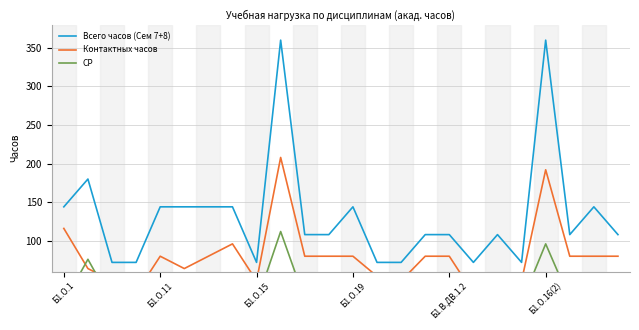

At how many categories does at least one series exceed 224?

2